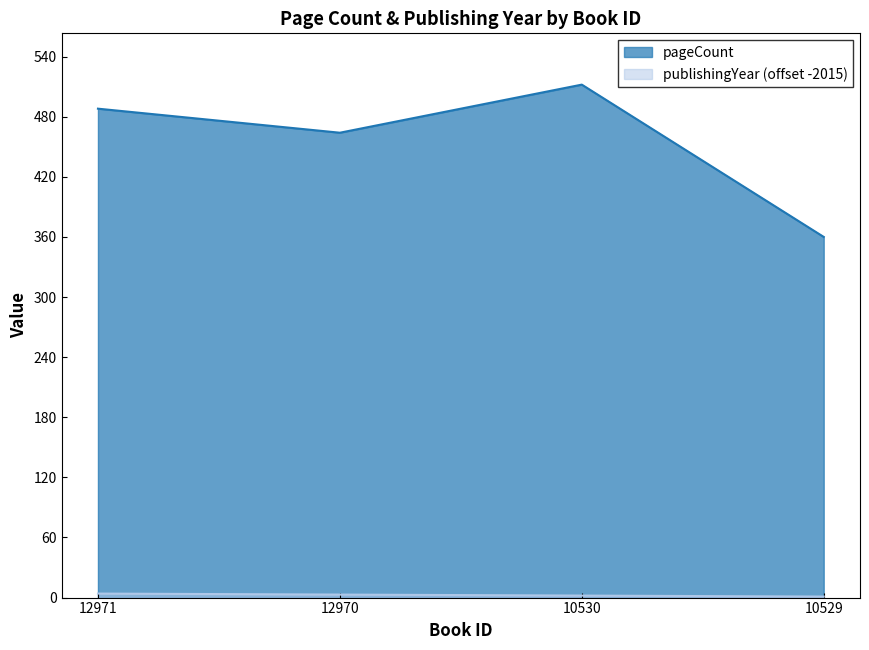

What is the value of the publishingYear point at the 3rd from the left?

2